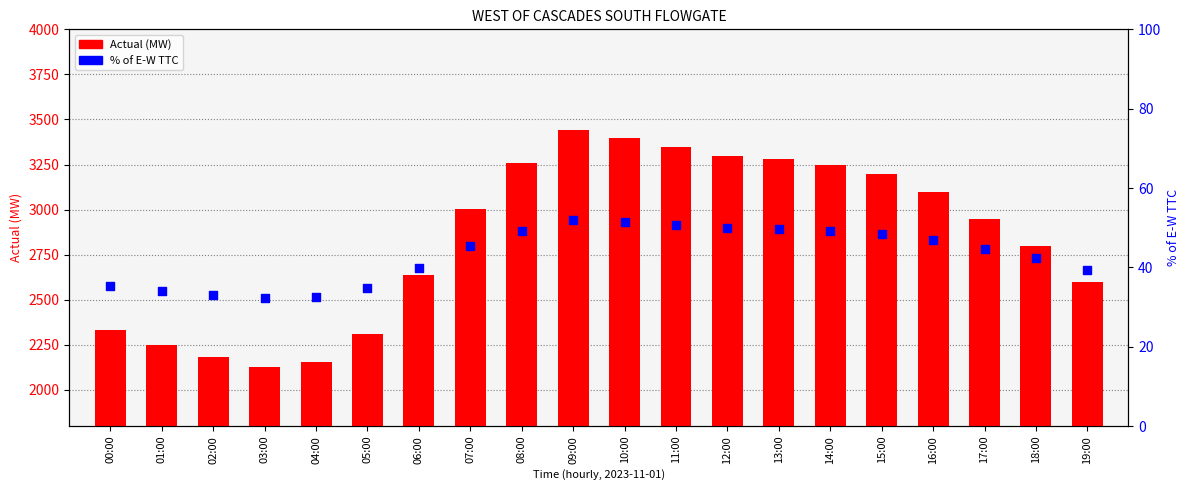

Which series has the largest total across all categories?

Actual (MW)